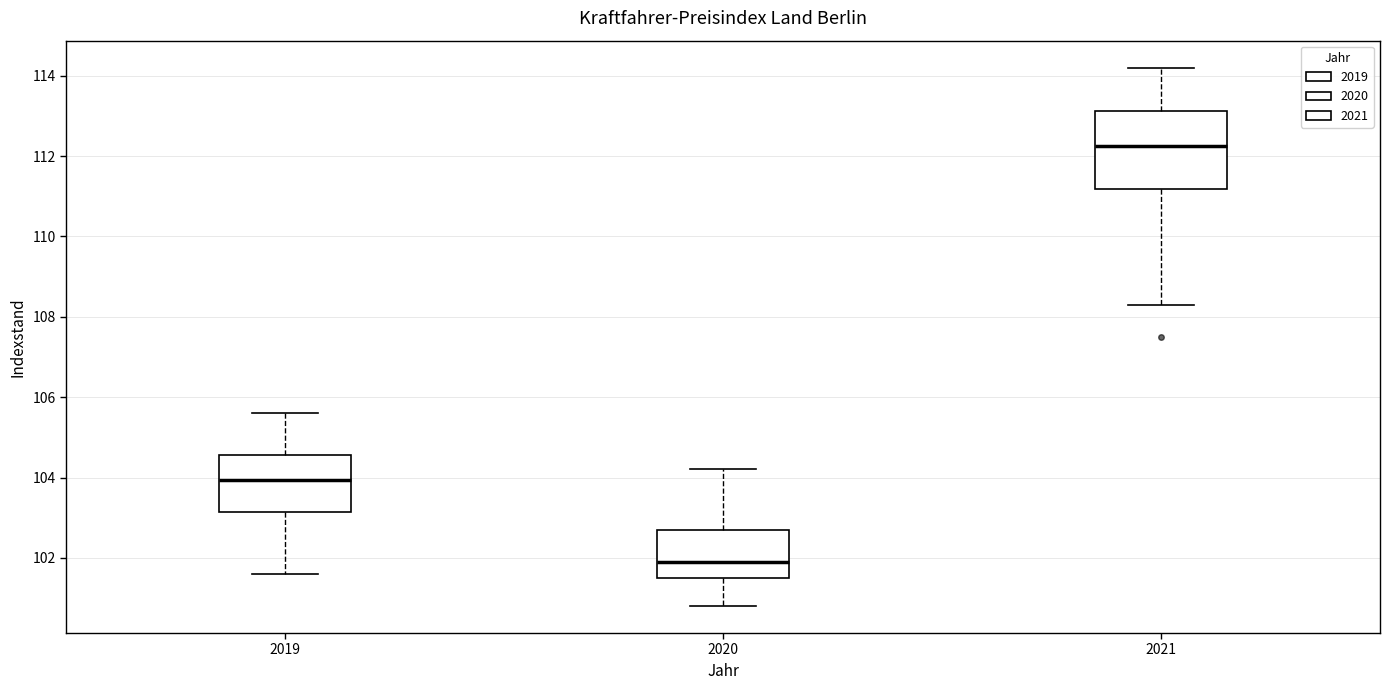

Which box is the tallest, from its lower edge to its upper edge?

2021